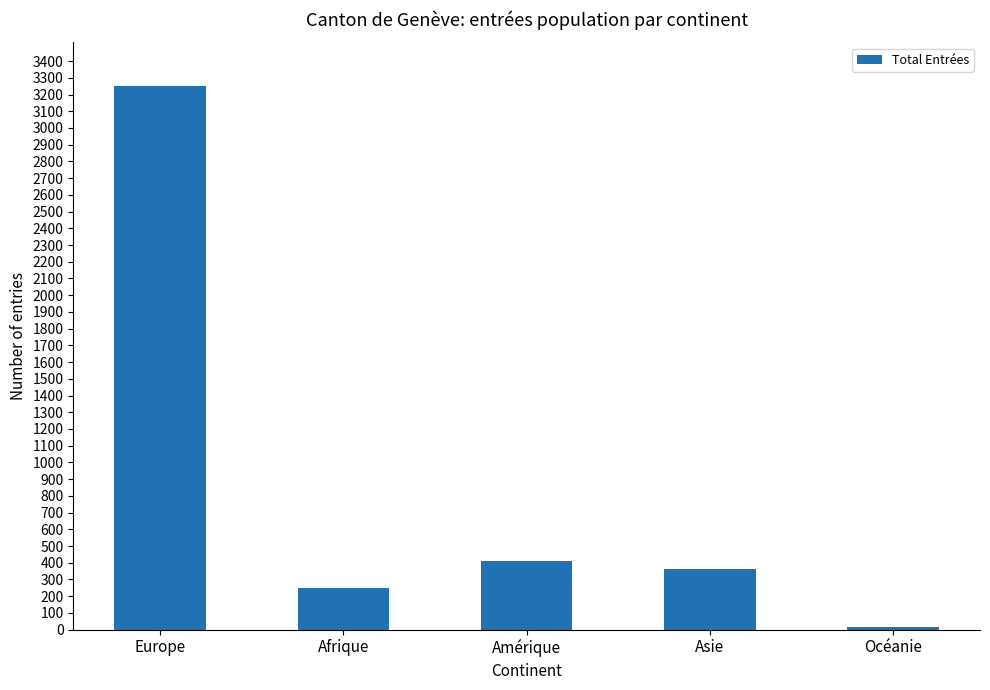

What is the greatest value displayed?

3252